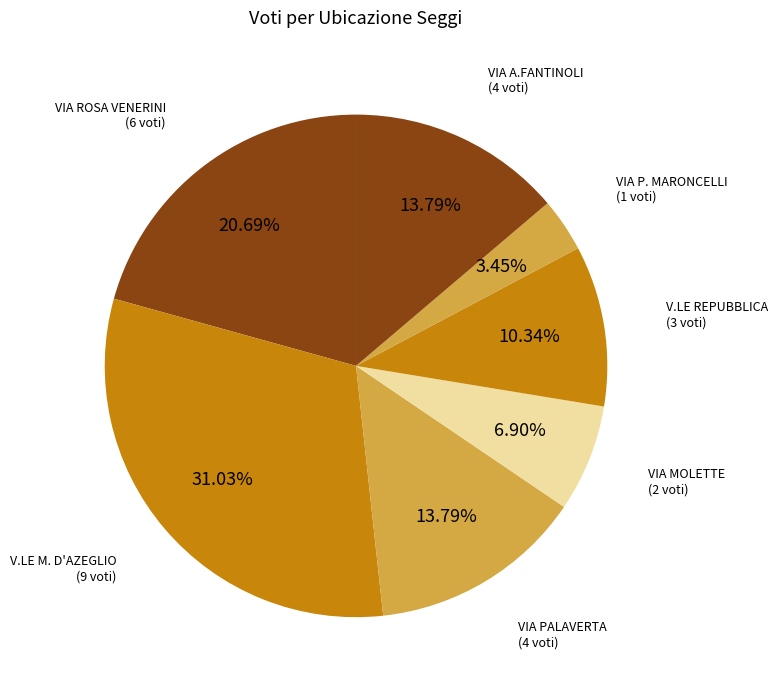

To the nearest percent, what is the difference between the VIA ROSA VENERINI and VIA A.FANTINOLI slice percentages?

7%